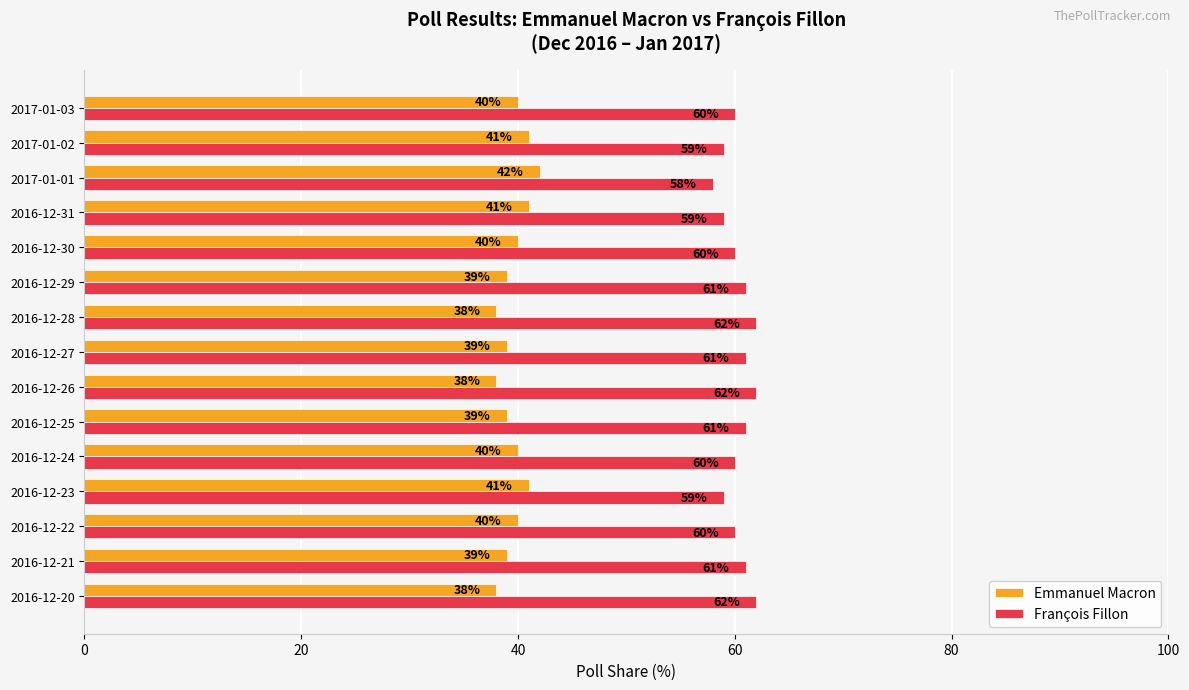

Count the François Fillon values in the range 59 to 61.

11